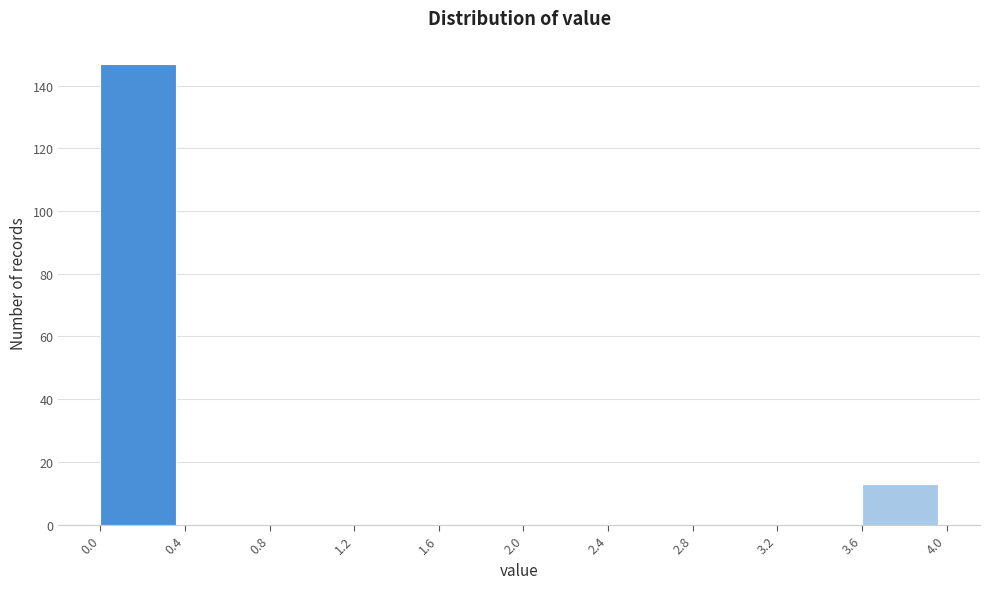

Reading left to right, list every bar in this chart as the range it spans on the x-axis followed by its height. The values are not printed on the chart, so give them approximately, as read against the axis.

0.0 to 0.4: 148
0.4 to 0.8: 0
0.8 to 1.2: 0
1.2 to 1.6: 0
1.6 to 2.0: 0
2.0 to 2.4: 0
2.4 to 2.8: 0
2.8 to 3.2: 0
3.2 to 3.6: 0
3.6 to 4.0: 14